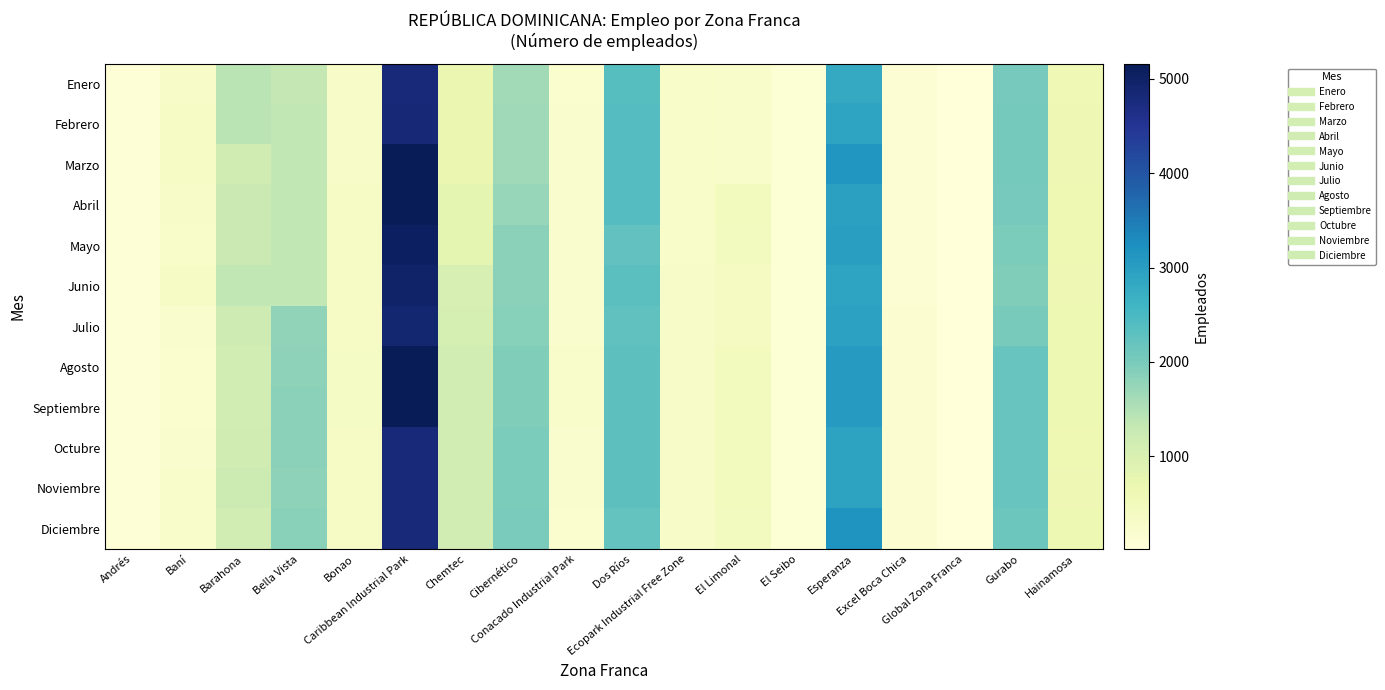

What is the greatest value displayed?

5161